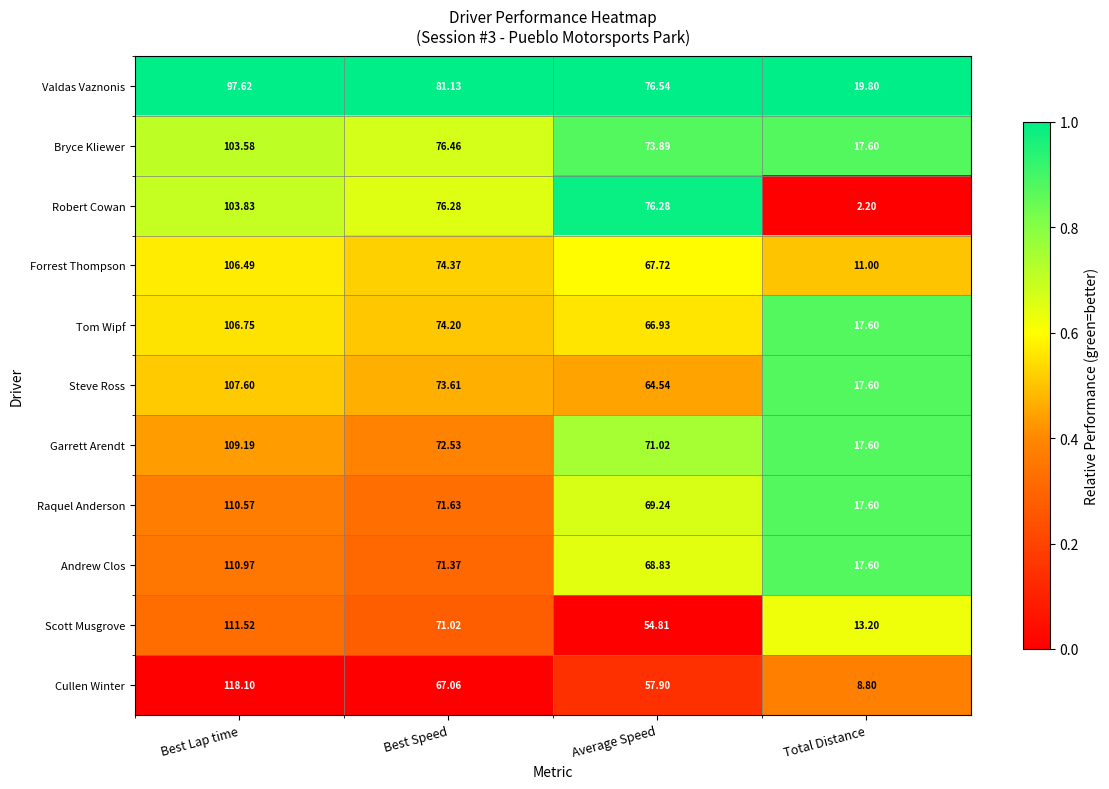

At which category is the sum across all series the highest?

Best Lap time